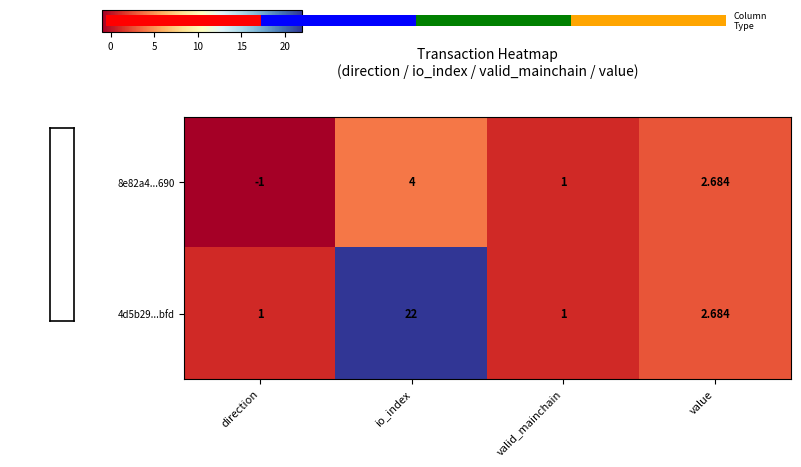

Which category has the highest value in the 4d5b29...bfd series?

io_index